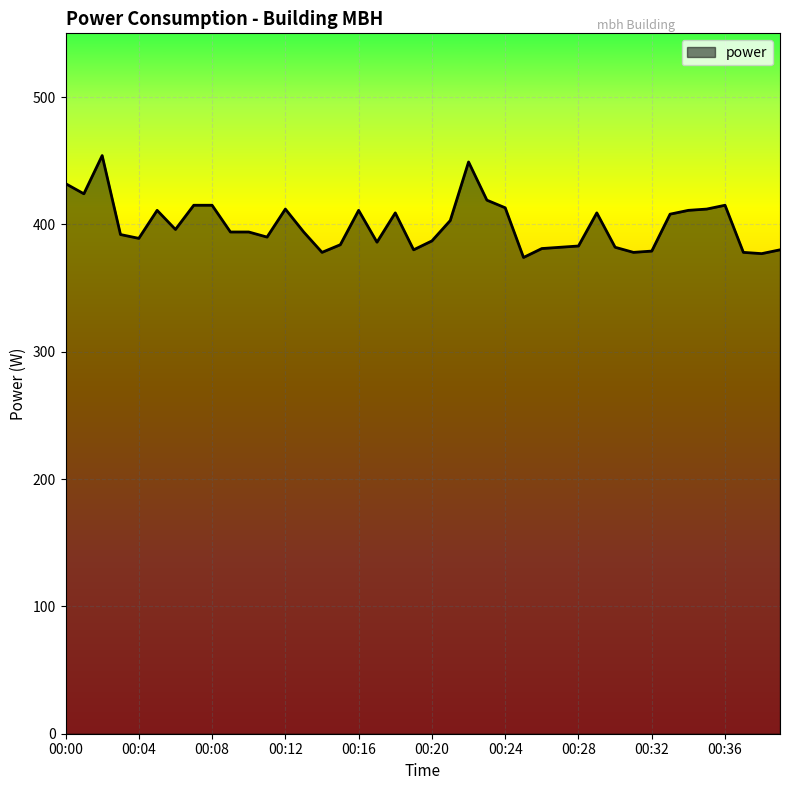

What is the smallest value displayed?

374